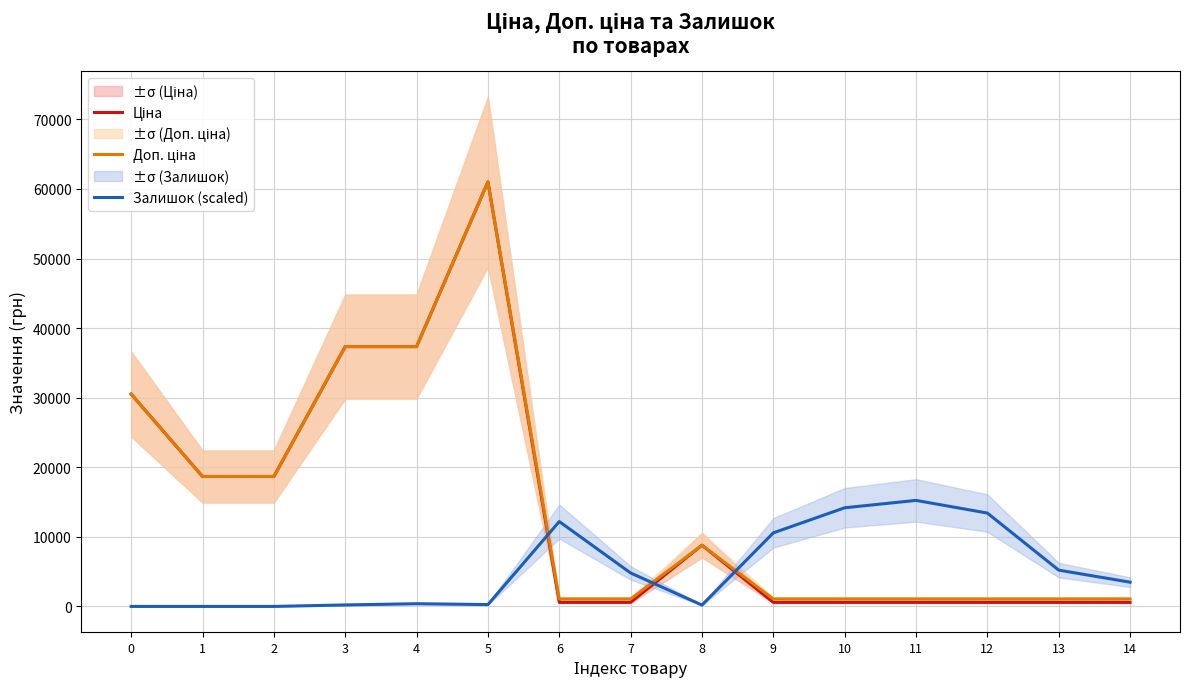

What is the value of the Залишок (scaled) point at the 6th from the left?

265.2